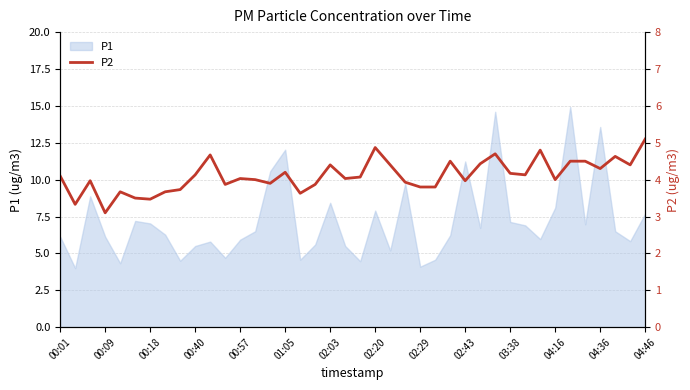

True or false: the data has more than 0 interior local peaks.

True